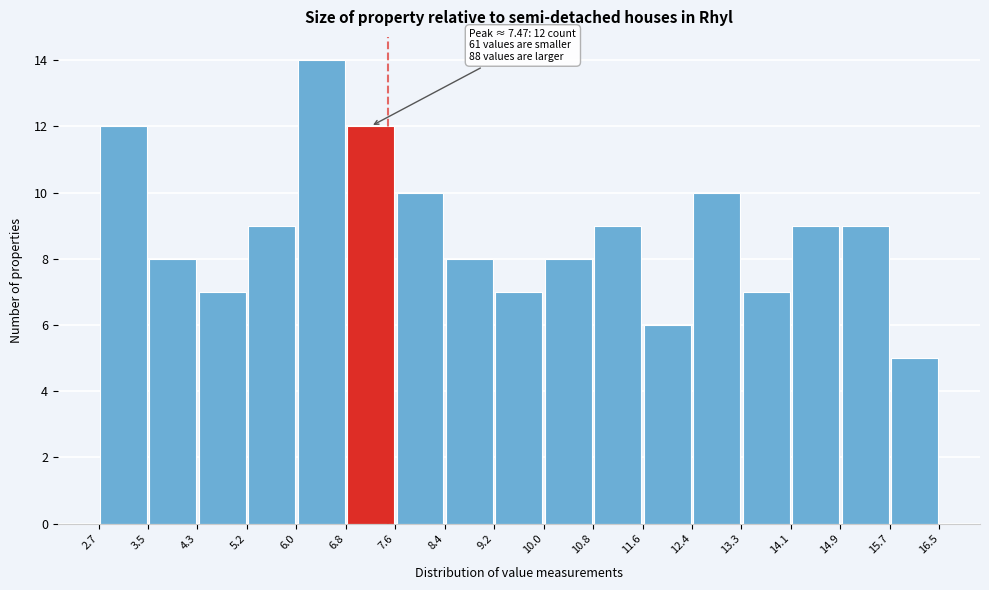

Which range on the x-axis has the tallest bar?

6.0 to 6.8